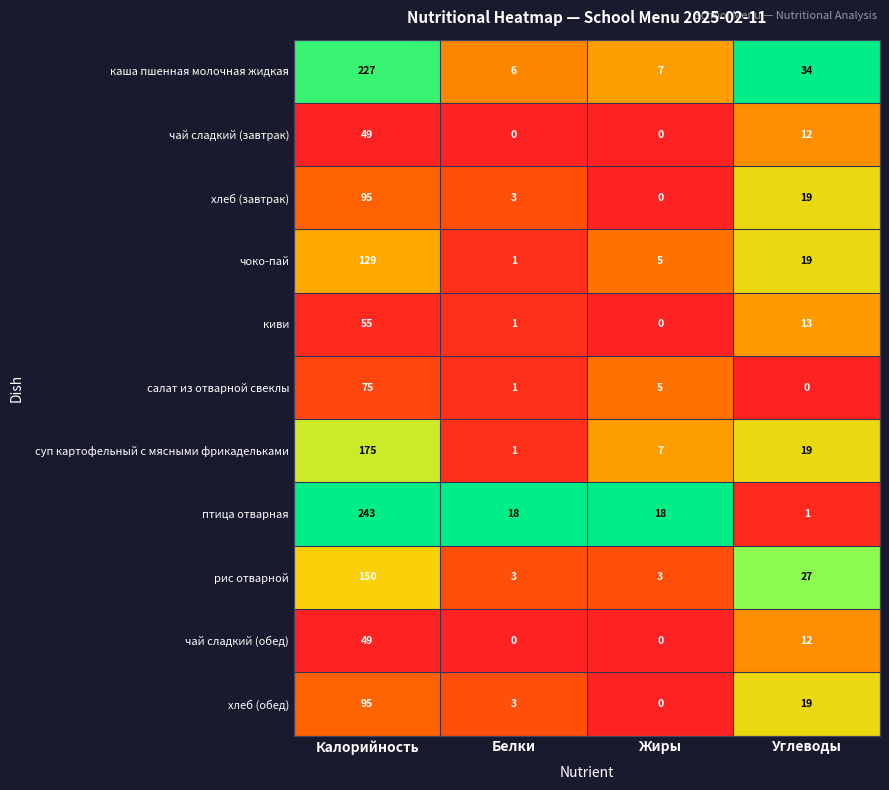

What is the difference between the maximum and minimum values in the чай сладкий (обед) series?

49